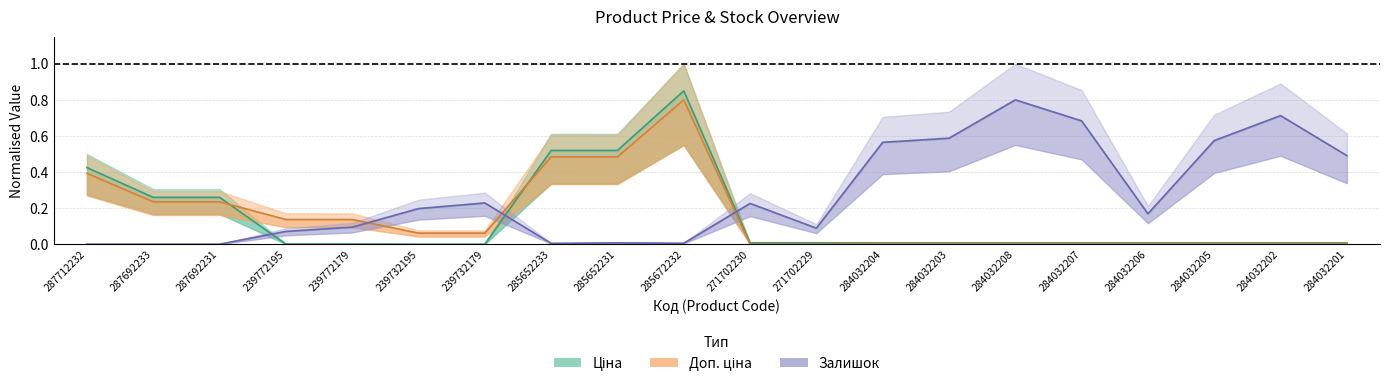

What is the label of the 3rd point from the left?

287692231